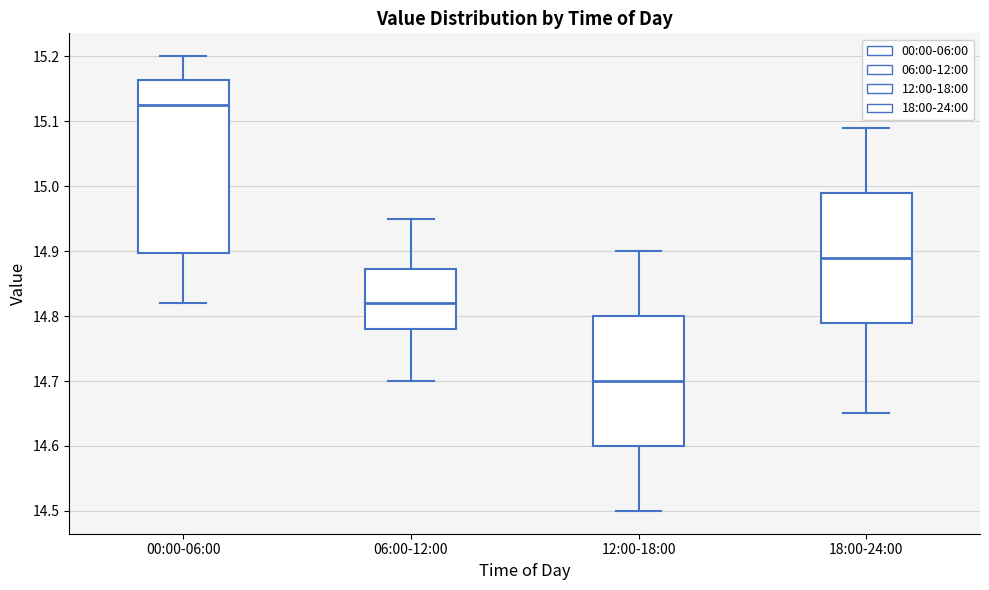

Reading left to right, transcribe this box plot: for each box, give where its median line is, the range the box spans, and where its two whiskers end, as read against the y-axis. The values are not printed on the chart, so give them approximately, as read against the axis.

00:00-06:00: median 15.13, box 14.90 to 15.16, whiskers 14.82 to 15.20
06:00-12:00: median 14.82, box 14.78 to 14.87, whiskers 14.70 to 14.95
12:00-18:00: median 14.70, box 14.60 to 14.80, whiskers 14.50 to 14.90
18:00-24:00: median 14.89, box 14.79 to 14.99, whiskers 14.65 to 15.09